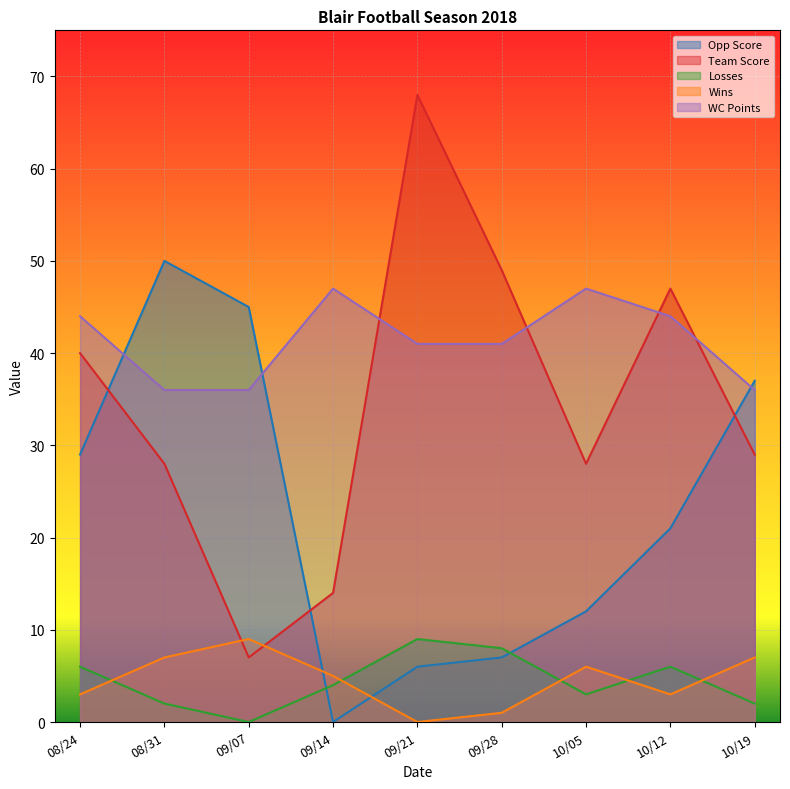

What is the maximum value for Wins?

9